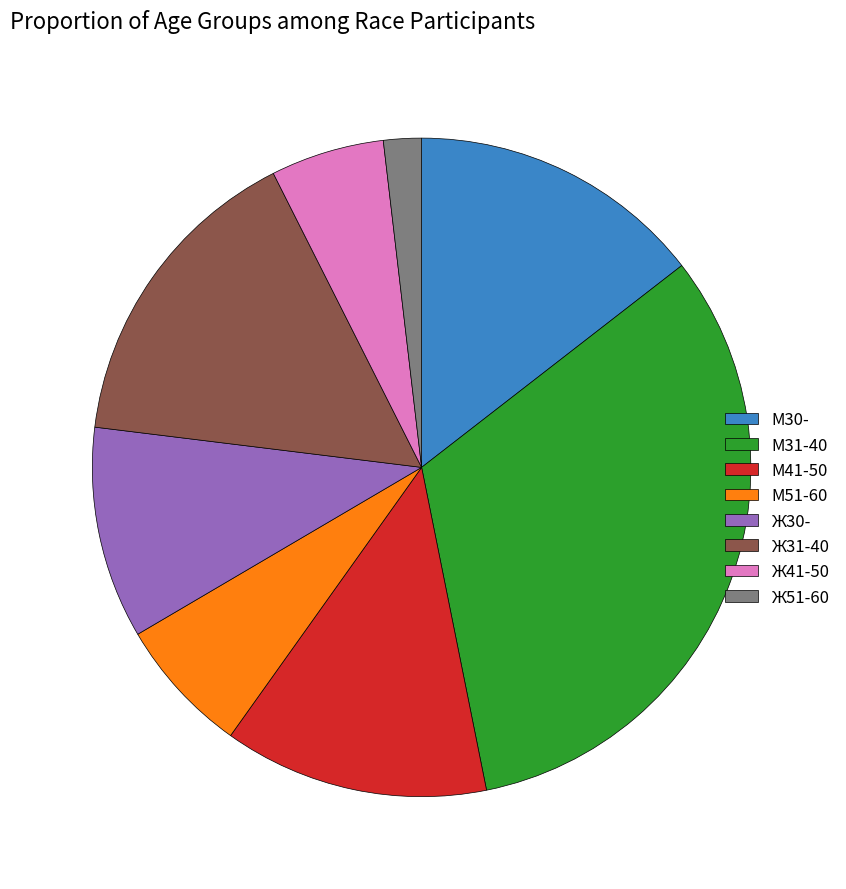

How many segments does this pie chart have?

8